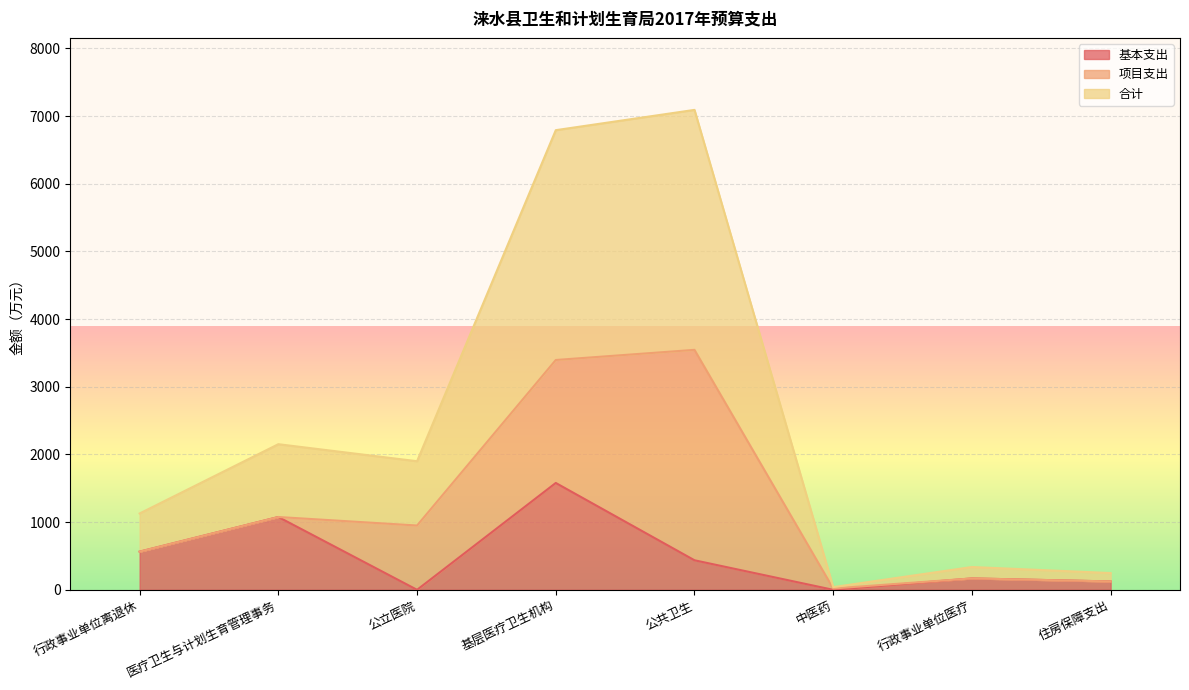

True or false: 基本支出 and 合计 intersect in this chart.

False